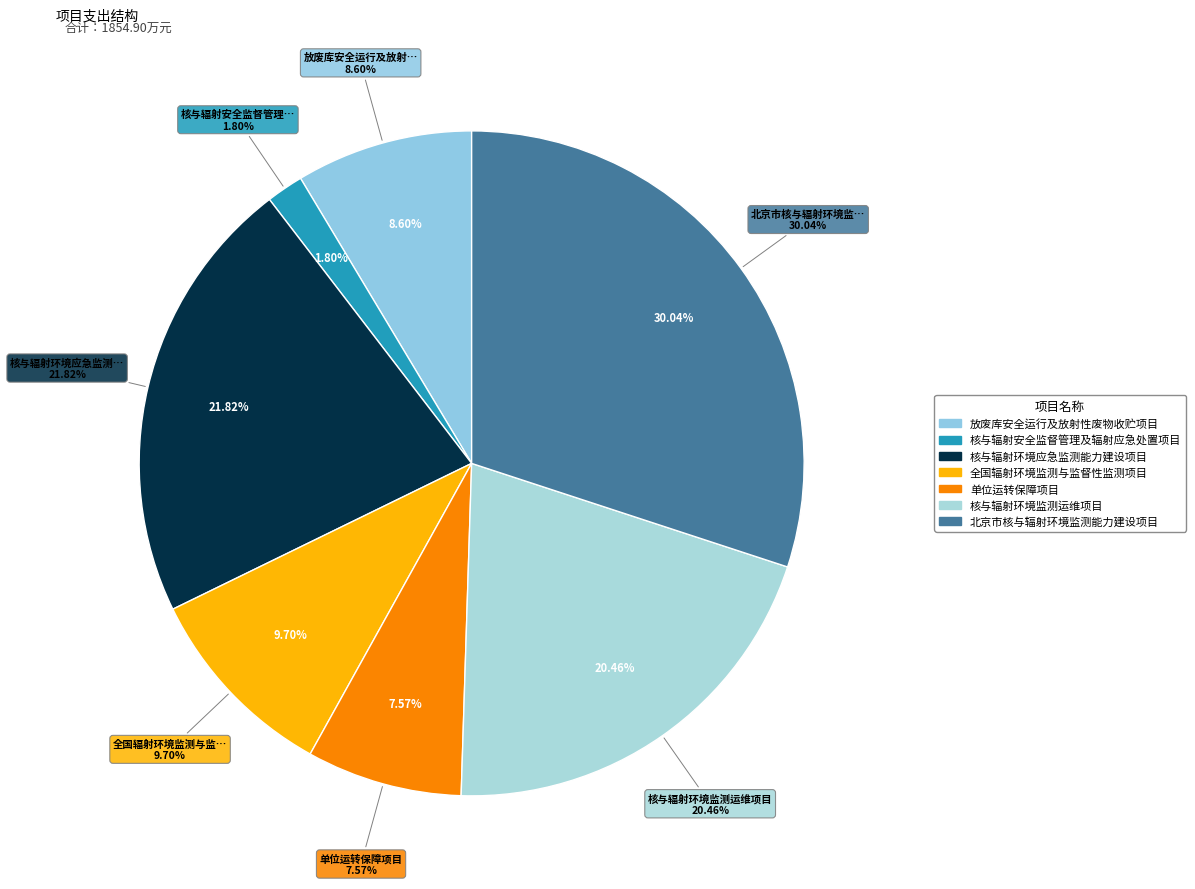

What is the ratio of the value at 单位运转保障项目 to the value at 北京市核与辐射环境监测能力建设项目?

0.3